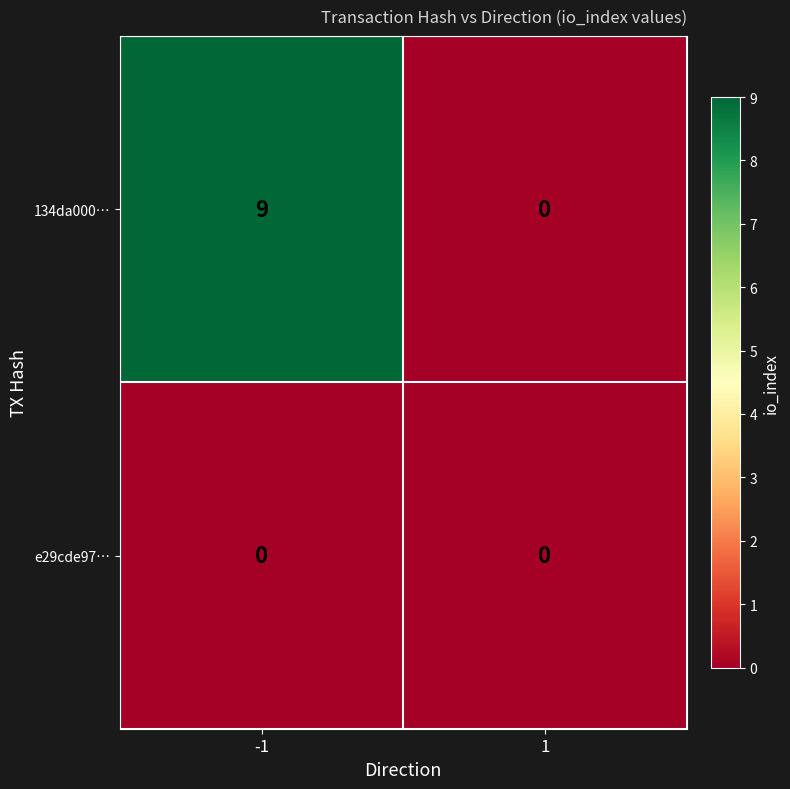

Rank the series by their maximum value, from lowest to highest.

e29cde97…, 134da000…